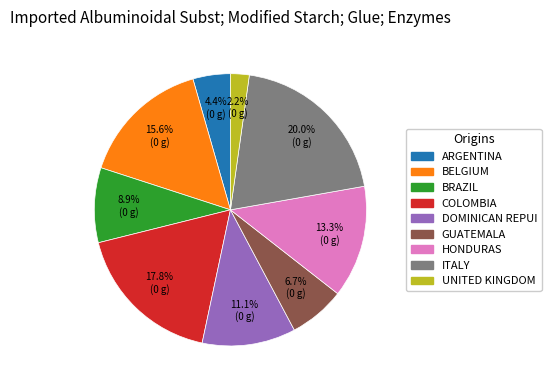

Combined, what portion of the pie is DOMINICAN REPUI and BELGIUM?

26.7%